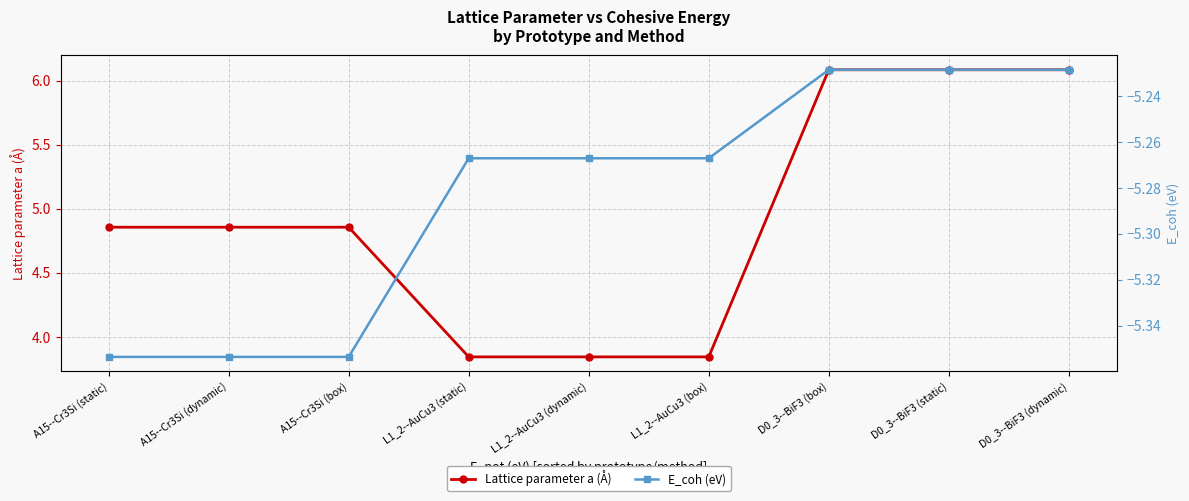

How many series are shown in this chart?

2